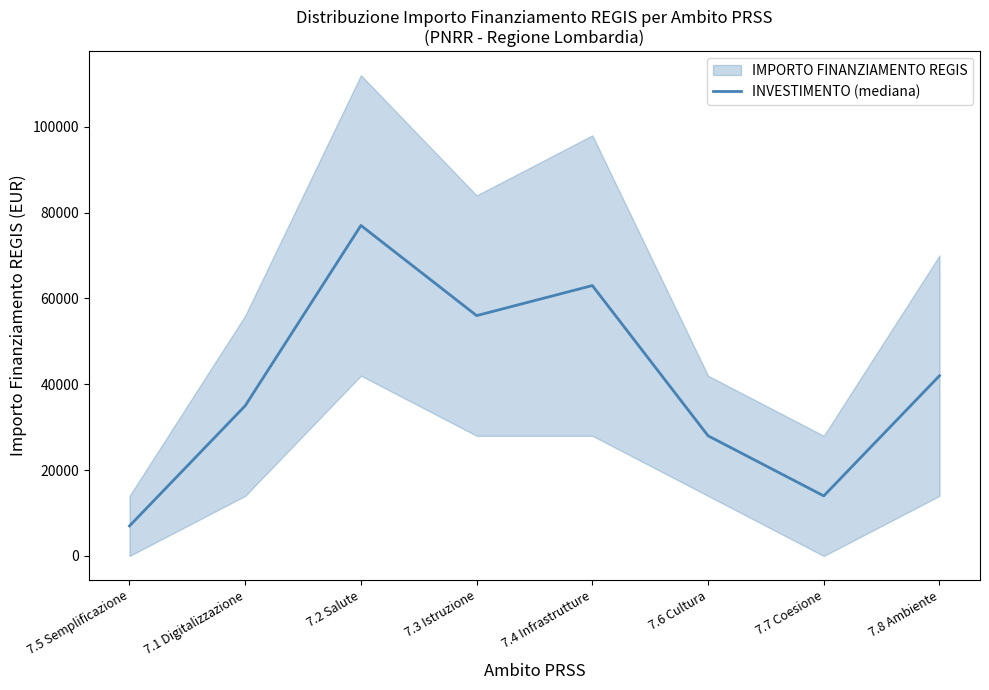

Does the chart have visible grid lines?

No